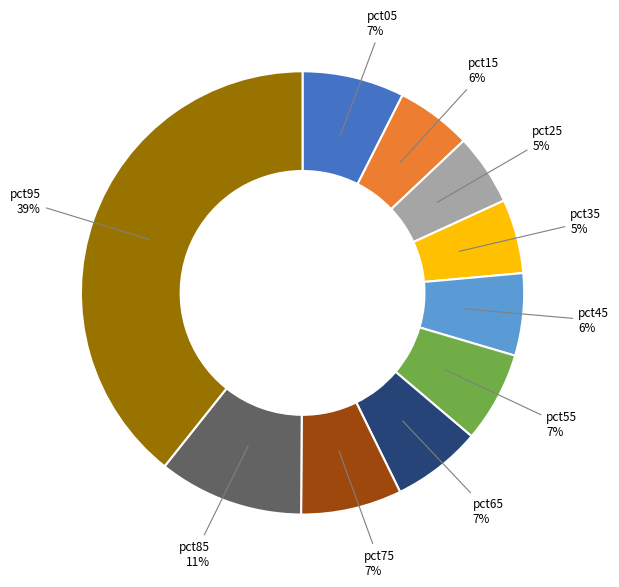

Is the sum of pct45 and pct65 greater than half?

No